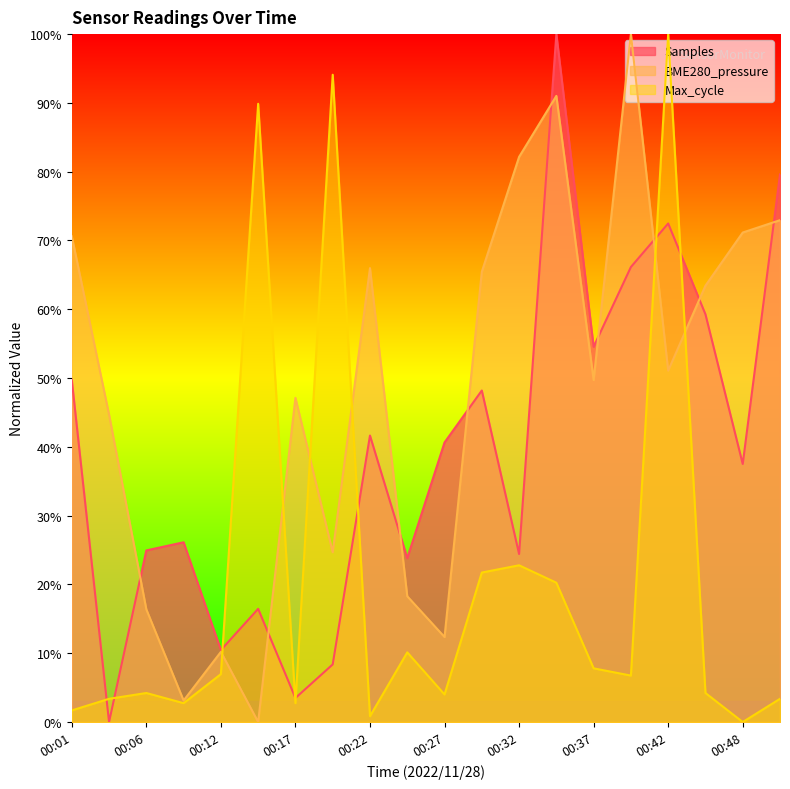

In Max_cycle, how many points are higher than both neighbors (excluding endpoints)?

6